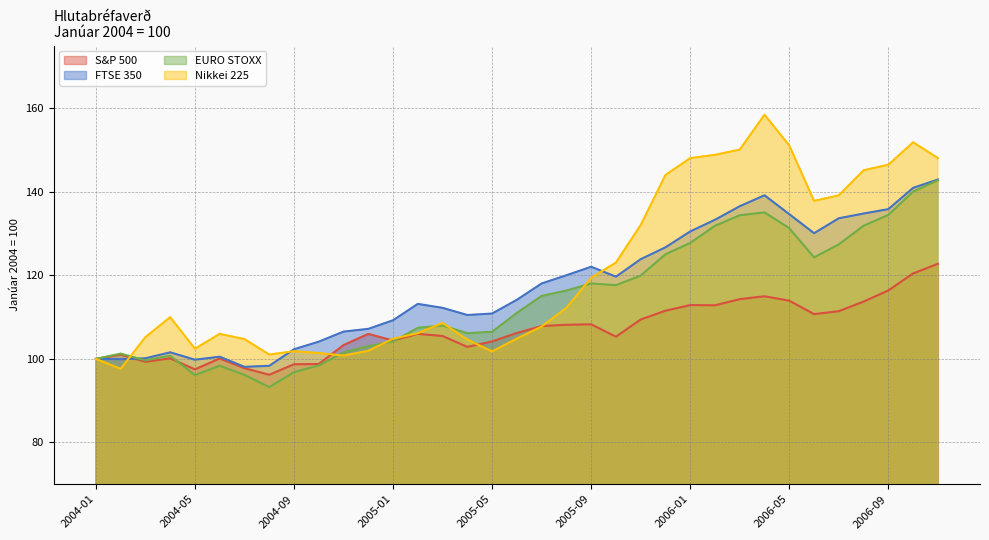

How many intersections are there between EURO STOXX and FTSE 350?

1